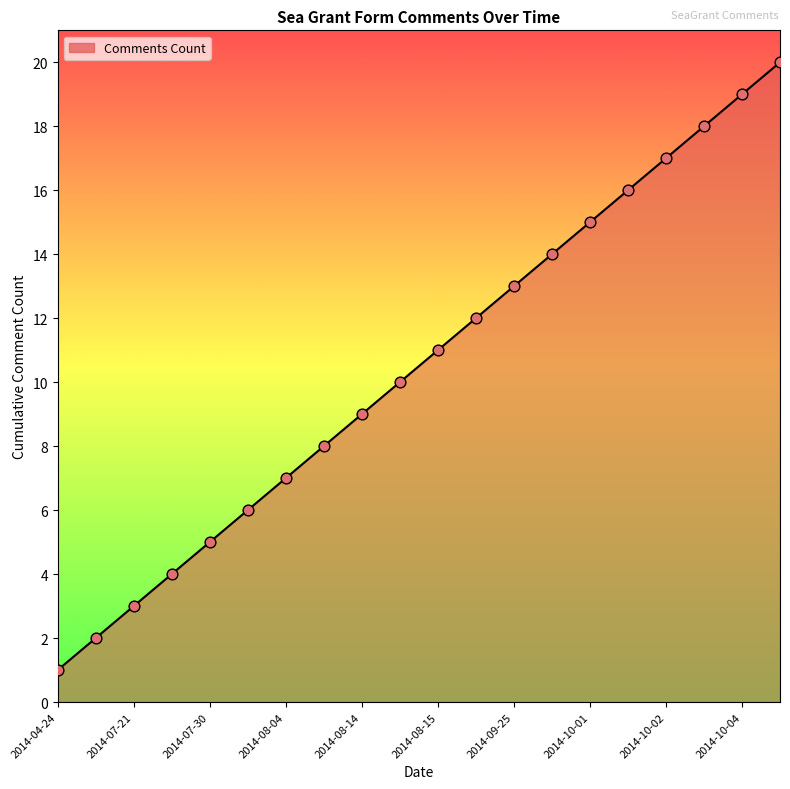

What is the greatest value displayed?

20